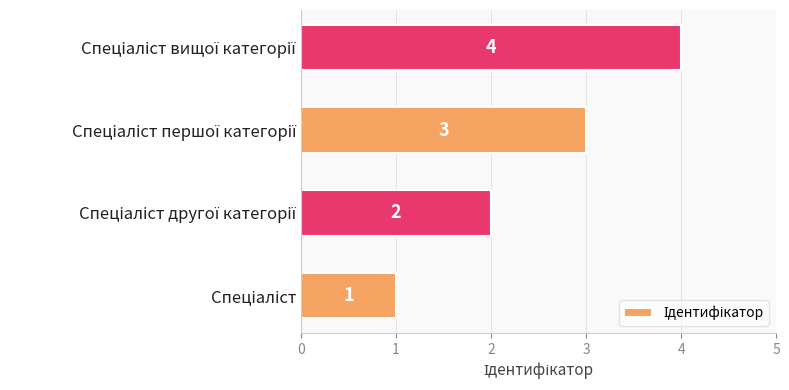

What is the difference between the maximum and minimum values?

3